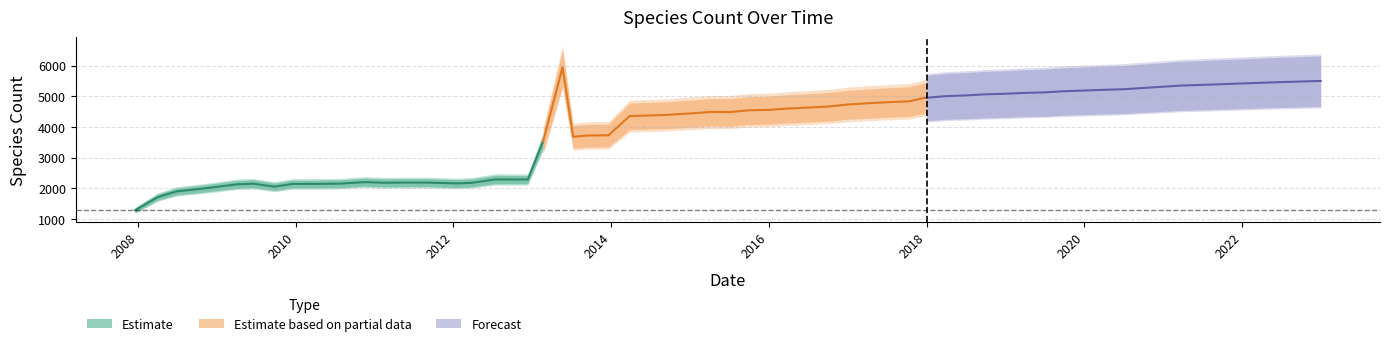

Which series has the largest total across all categories?

Forecast